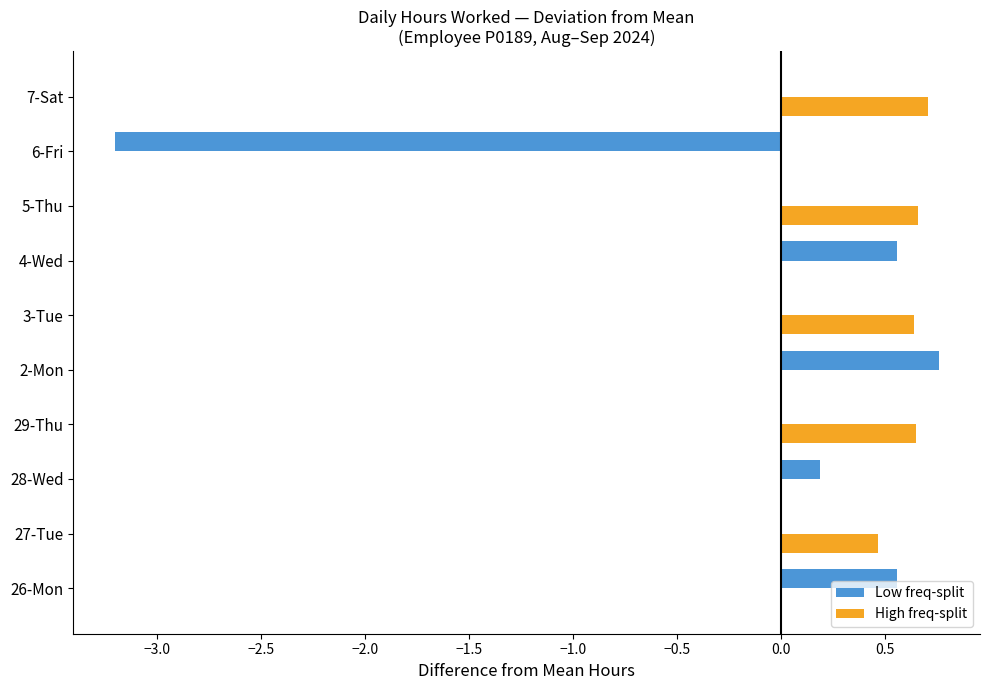

Which series changed the most between 6-Fri and 7-Sat?

Low freq-split